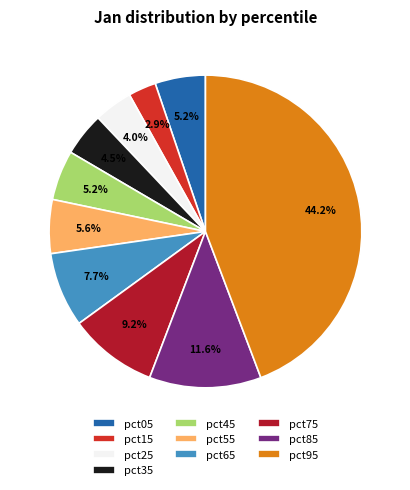

How much of the chart is everything except pct75?

90.8%